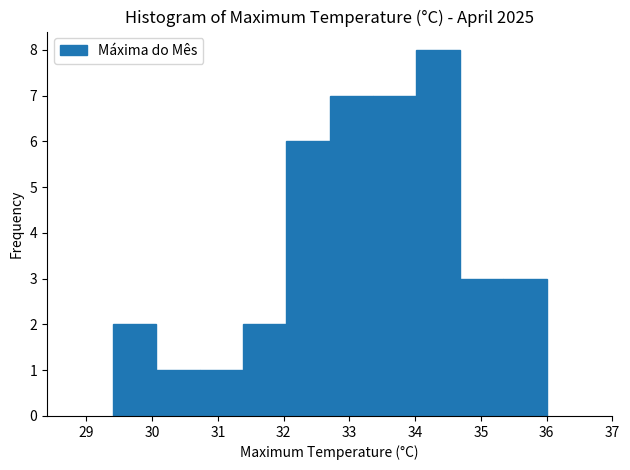

What is the height of the bar covering 34.68 to 35.34 on the x-axis? Neither the bar edges nor the heights are printed on the chart, so give them approximately, as read against the axes.

3